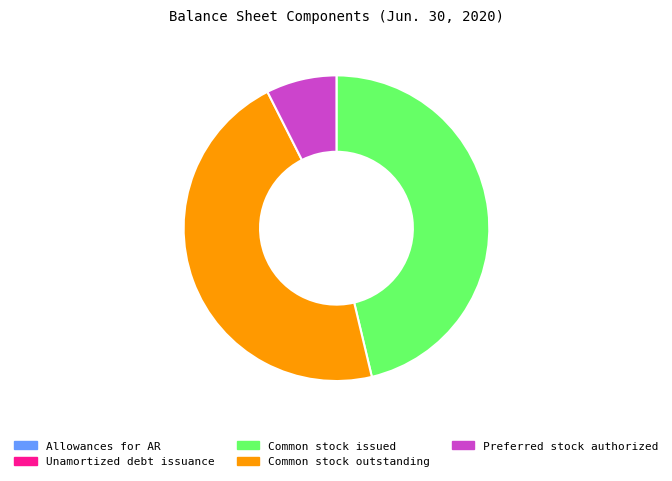

Which has a higher value, Preferred stock authorized or Common stock outstanding?

Common stock outstanding